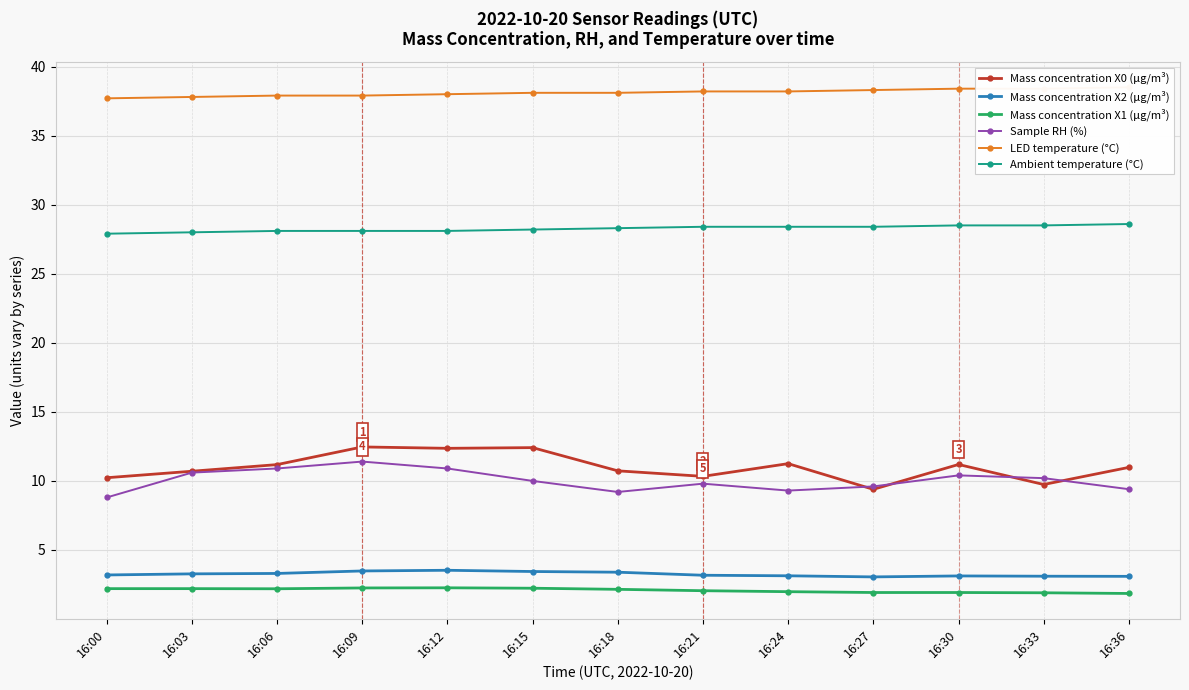

Reading left to right, transcribe all the data shown in this chart.

Mass concentration X0 (μg/m³): 10.2	10.7	11.2	12.5	12.4	12.4	10.7	10.3	11.2	9.4	11.2	9.7	11.0
Mass concentration X2 (μg/m³): 3.2	3.3	3.3	3.5	3.5	3.4	3.4	3.2	3.1	3.0	3.1	3.1	3.1
Mass concentration X1 (μg/m³): 2.2	2.2	2.2	2.2	2.3	2.2	2.1	2.0	2.0	1.9	1.9	1.9	1.9
Sample RH (%): 8.8	10.6	10.9	11.4	10.9	10.0	9.2	9.8	9.3	9.6	10.4	10.2	9.4
LED temperature (°C): 37.7	37.8	37.9	37.9	38.0	38.1	38.1	38.2	38.2	38.3	38.4	38.4	38.5
Ambient temperature (°C): 27.9	28.0	28.1	28.1	28.1	28.2	28.3	28.4	28.4	28.4	28.5	28.5	28.6